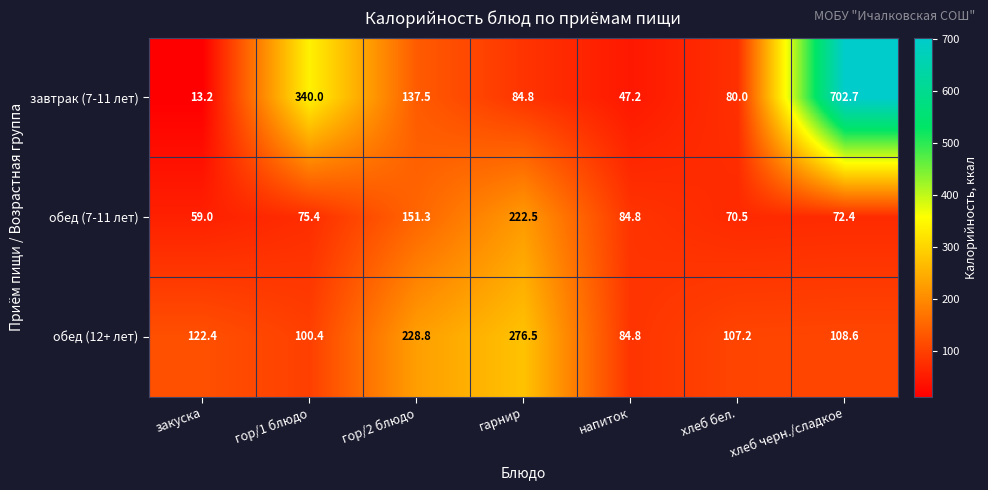

At which label does обед (7-11 лет) first exceed 75?

гор/1 блюдо